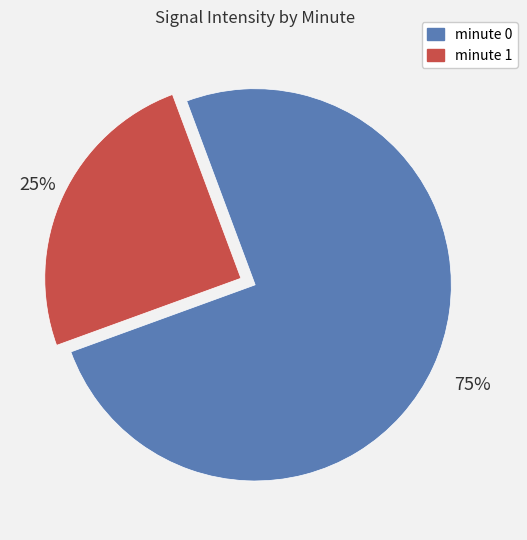

What is the smallest slice in the pie chart?

minute 1